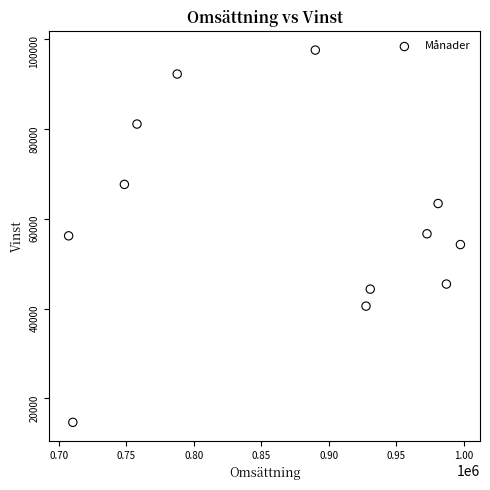

What is the range of Y values (max minus min)?

82976